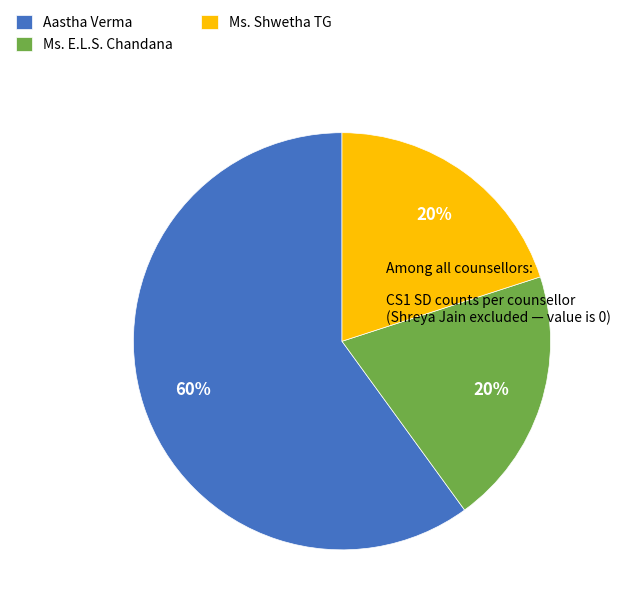

How many segments does this pie chart have?

3